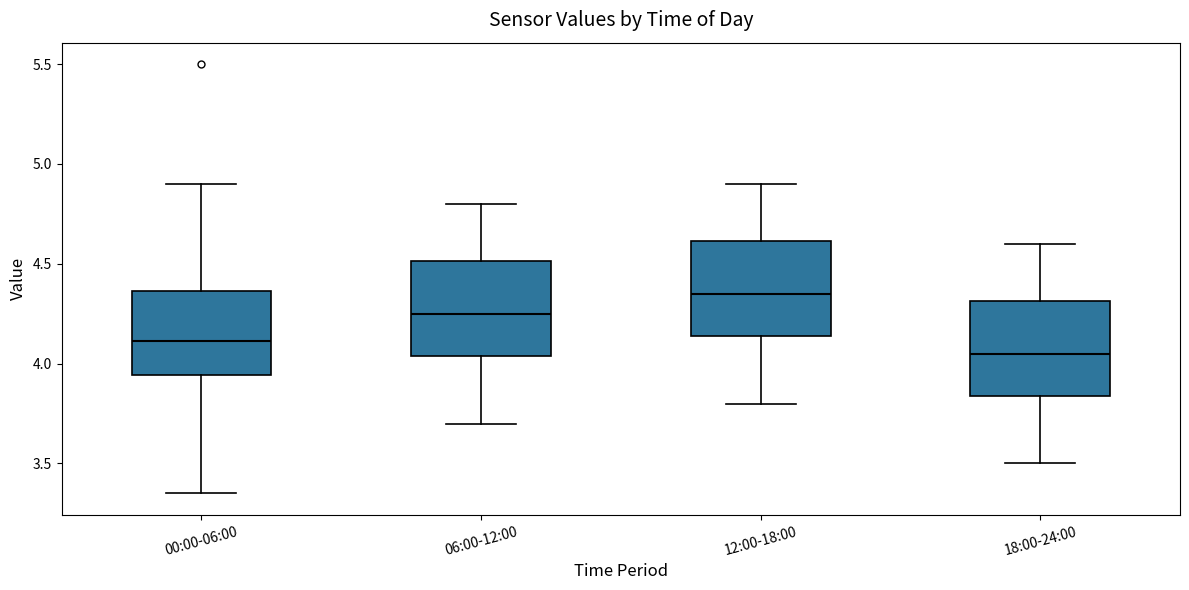

Reading left to right, read every box against the y-axis: the position of its median line, the range the box covers, and the ends of its whiskers. The values are not printed on the chart, so give them approximately, as read against the axis.

00:00-06:00: median 4.10, box 3.95 to 4.35, whiskers 3.35 to 4.90
06:00-12:00: median 4.25, box 4.05 to 4.50, whiskers 3.70 to 4.80
12:00-18:00: median 4.35, box 4.15 to 4.60, whiskers 3.80 to 4.90
18:00-24:00: median 4.05, box 3.85 to 4.30, whiskers 3.50 to 4.60